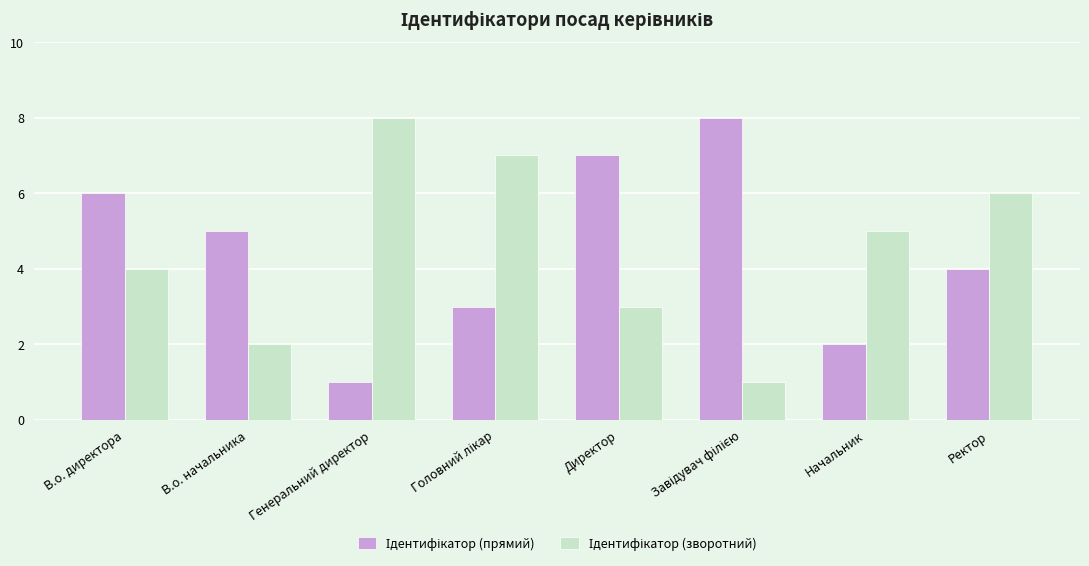

What is the total value across all series at В.о. директора?

10